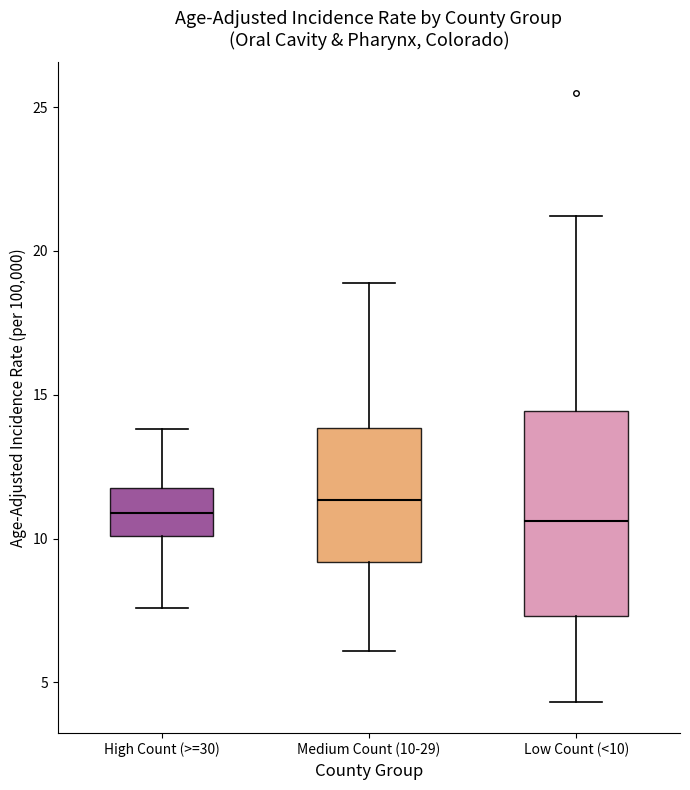

Comparing the boxes themselves (not the whiskers), which one is the tallest?

Low Count (<10)